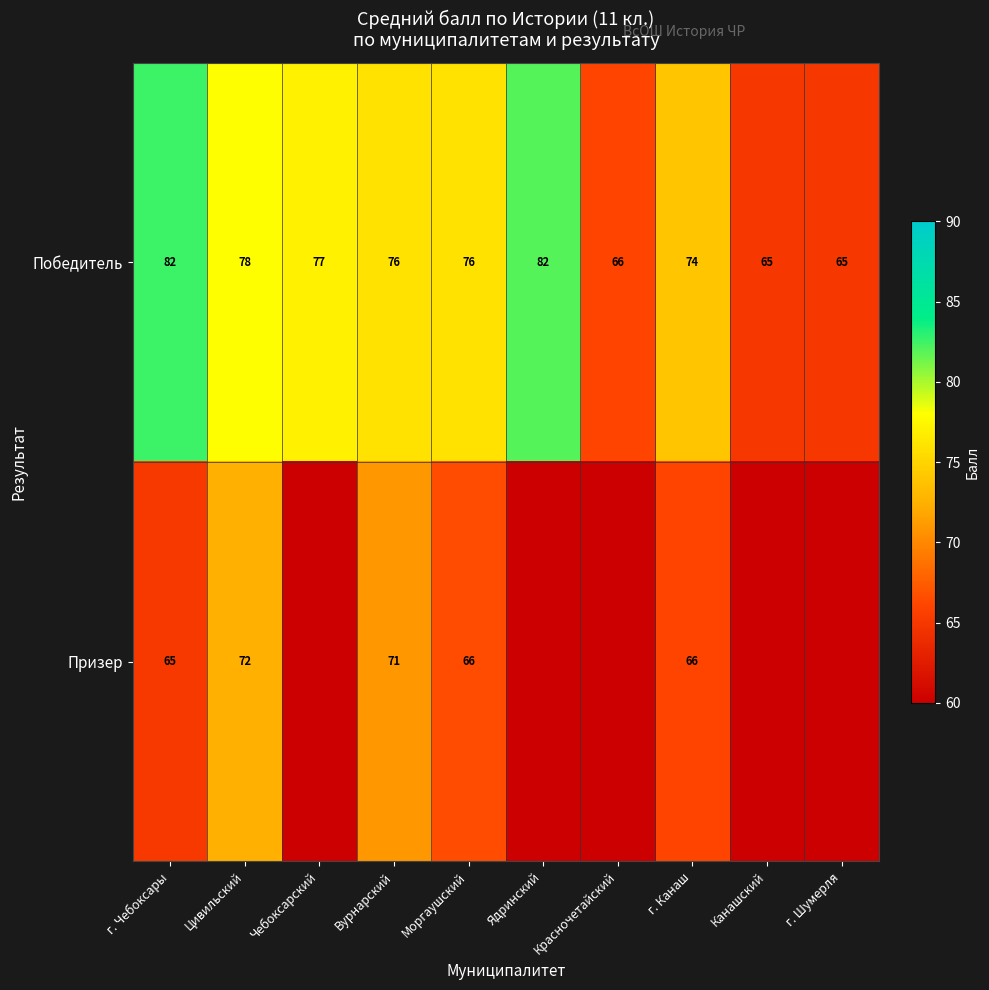

At how many categories does at least one series exceed 59?

10